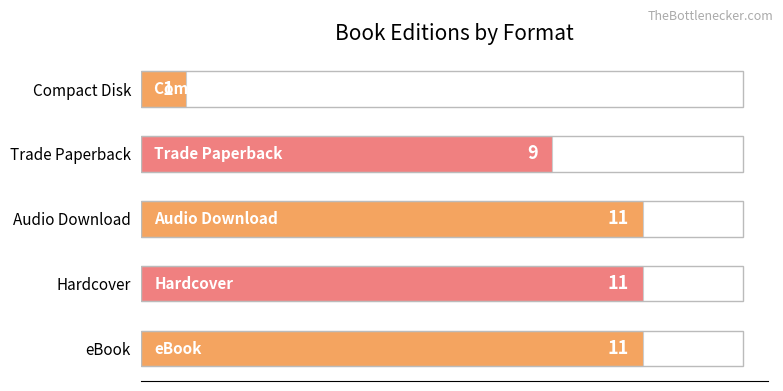

How many bars are there in total?

5